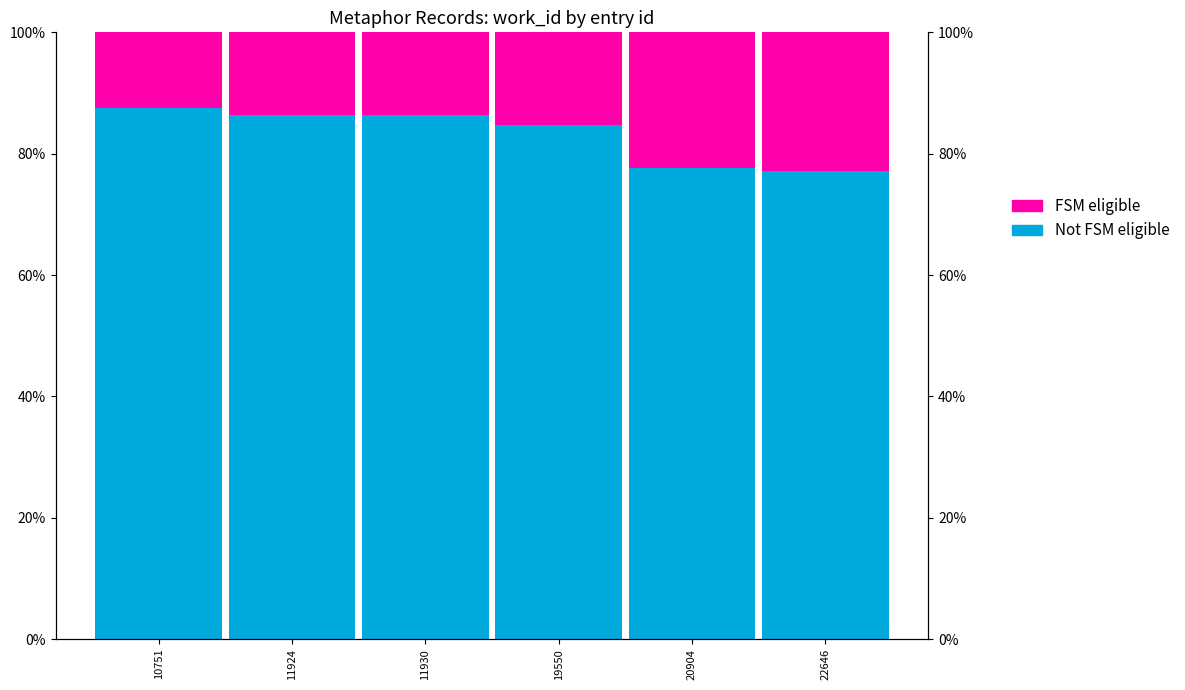

Count the number of data series in this chart.

2